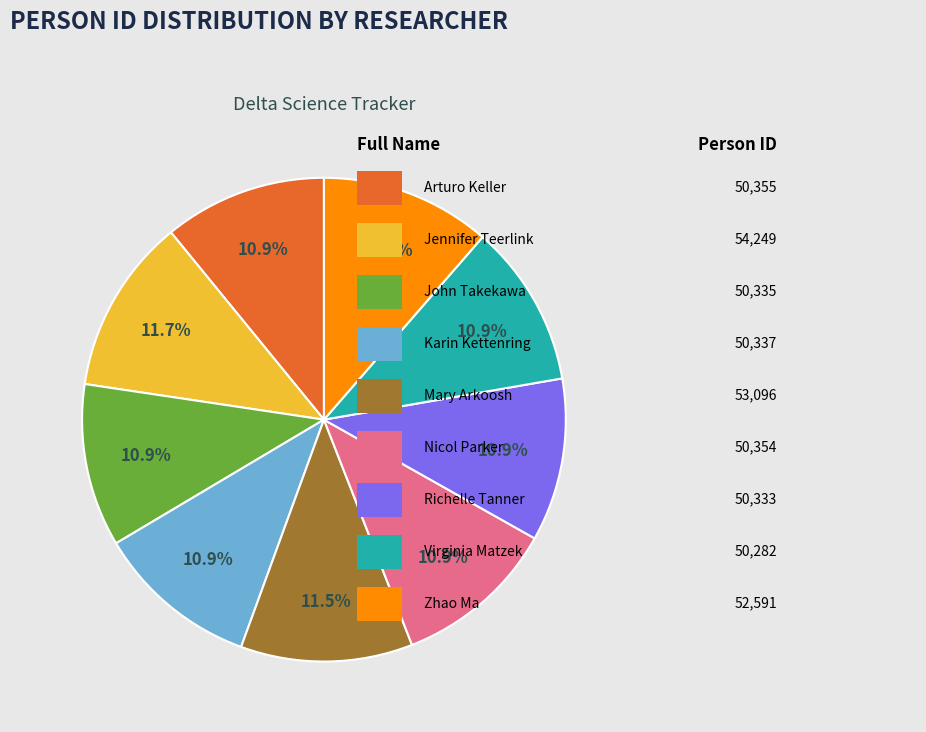

Does any single category account for the majority?

No